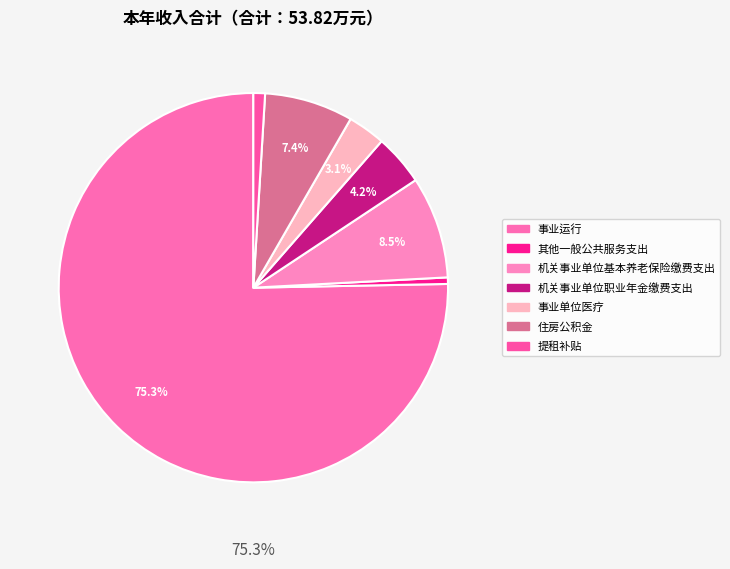

To the nearest percent, what percentage of the pie is 住房公积金?

7%